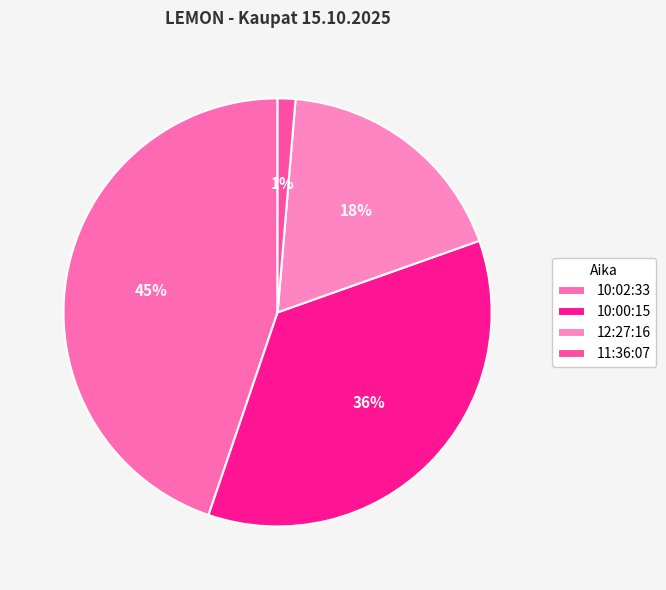

True or false: 10:02:33 accounts for 50% of the total.

False